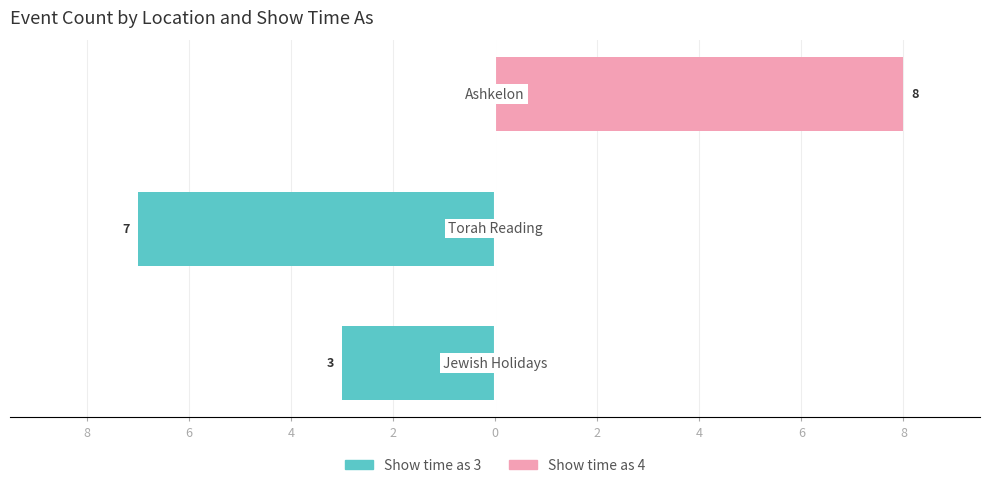

True or false: Show time as 4 has a value of 0 at 8.

True